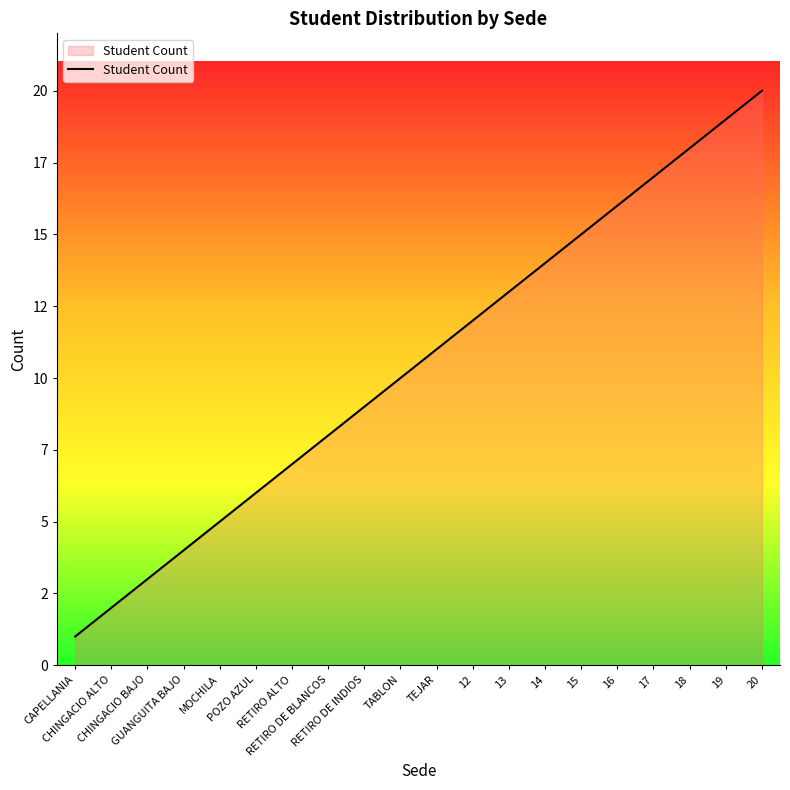

Does the chart display data point markers on the line(s)?

No